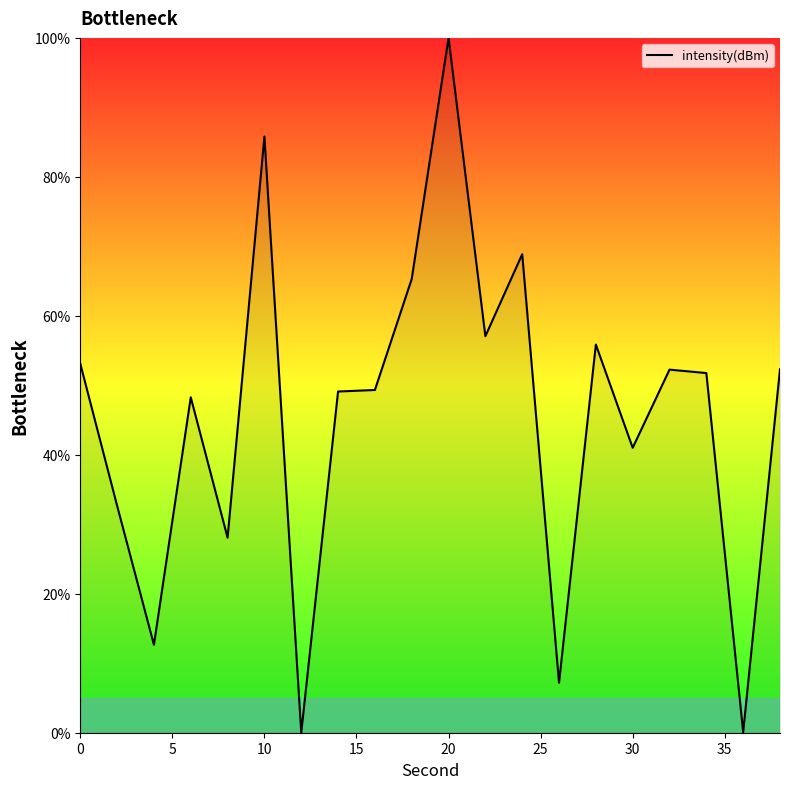

What is the maximum value shown in the chart?

100.0